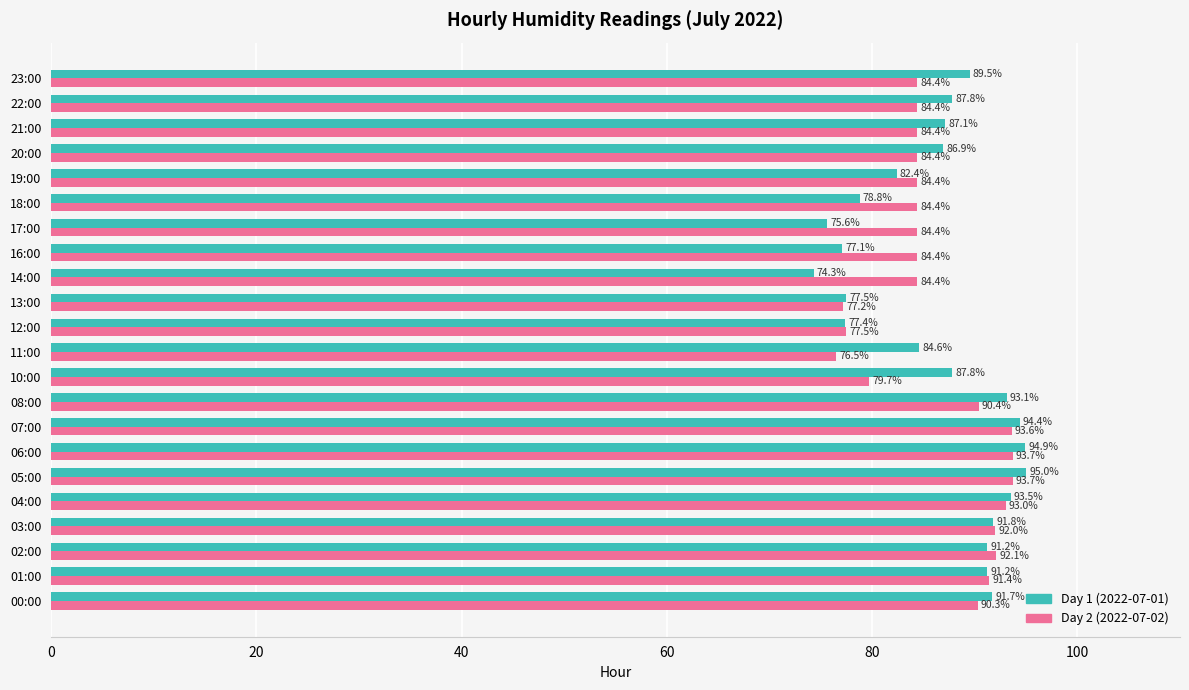

At how many categories does at least one series exceed 94?

3